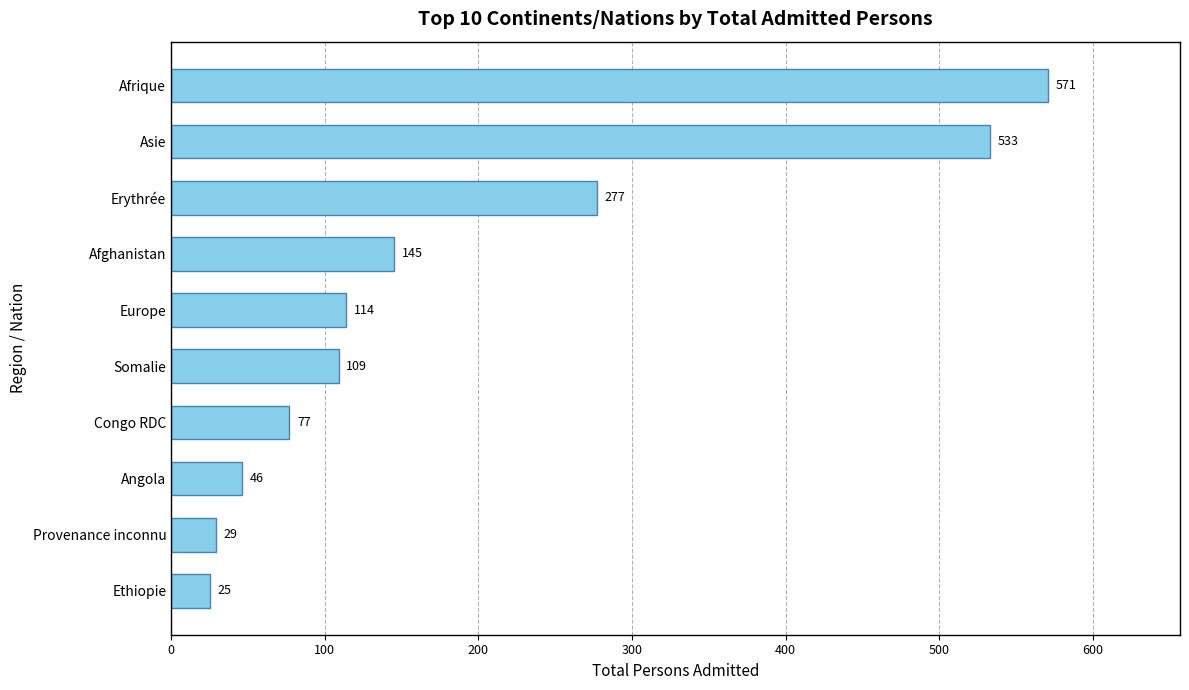

True or false: the data shows 99 at Afghanistan.

False